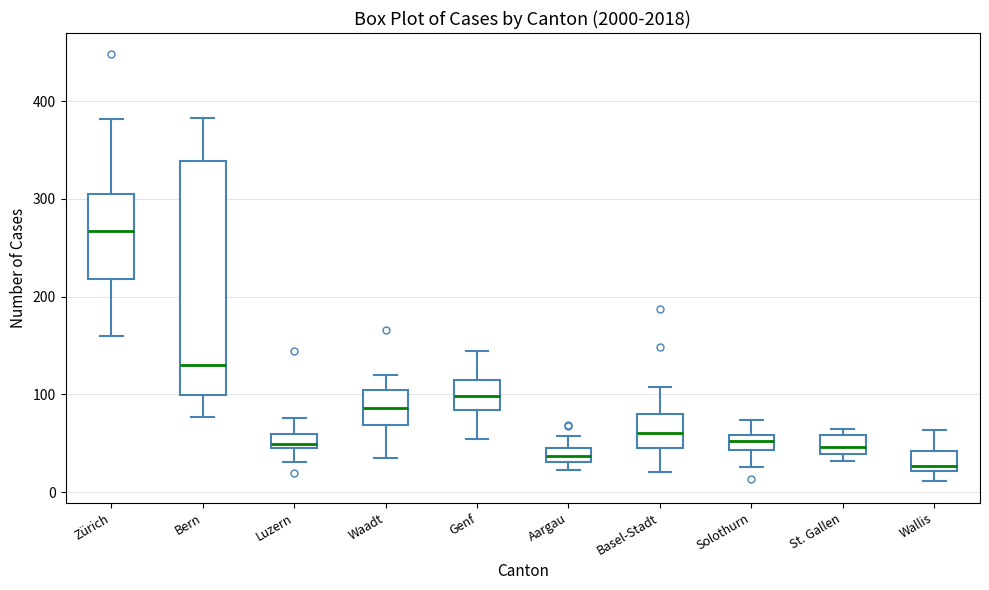

Which box's median line is the highest?

Zürich